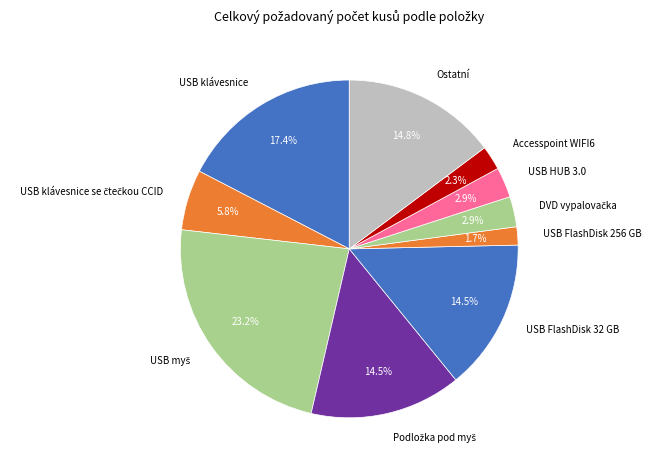

Does Ostatní represent more than half of the total?

No